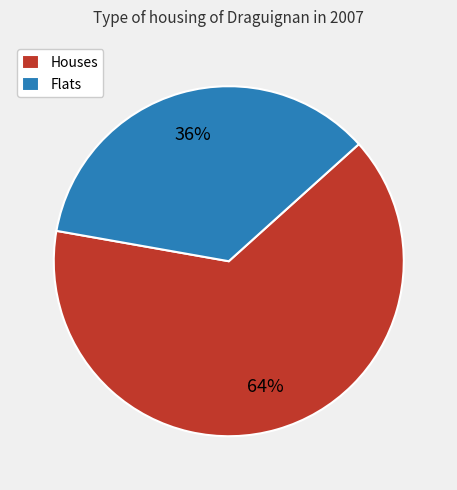

How many segments does this pie chart have?

2